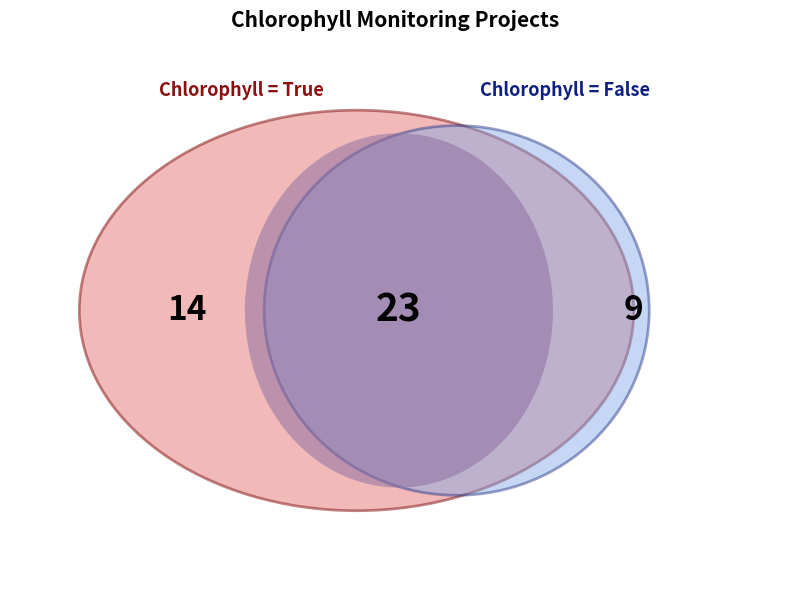

True or false: chlorophyll_false accounts for 48% of the total.

False